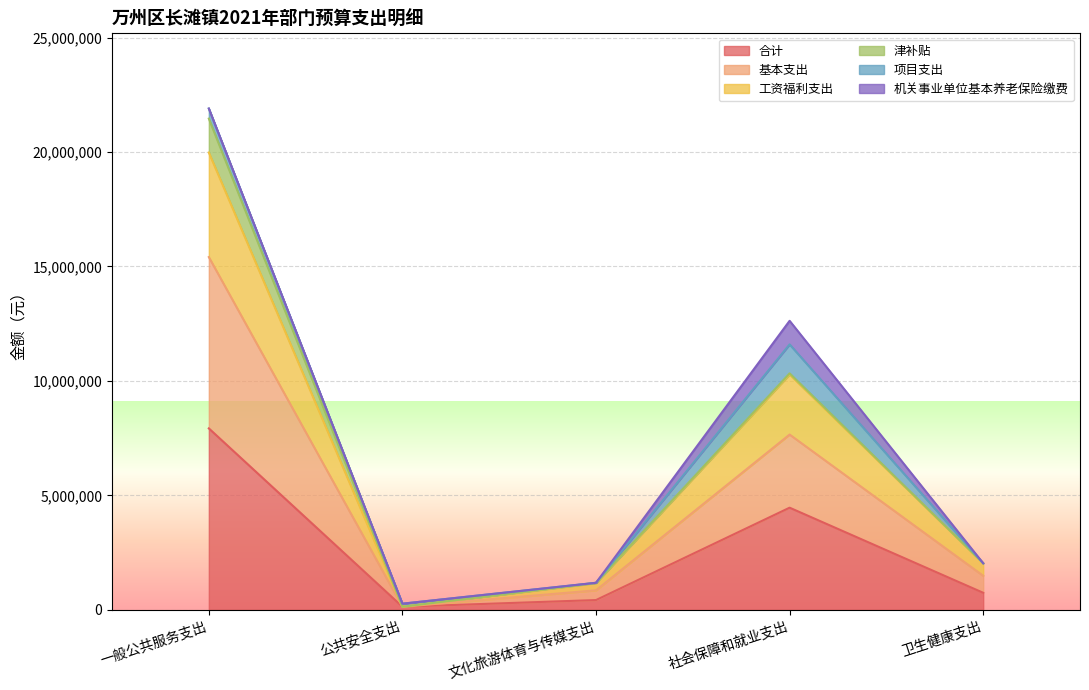

What is the difference between the 合计 values at 文化旅游体育与传媒支出 and 公共安全支出?

292146.7